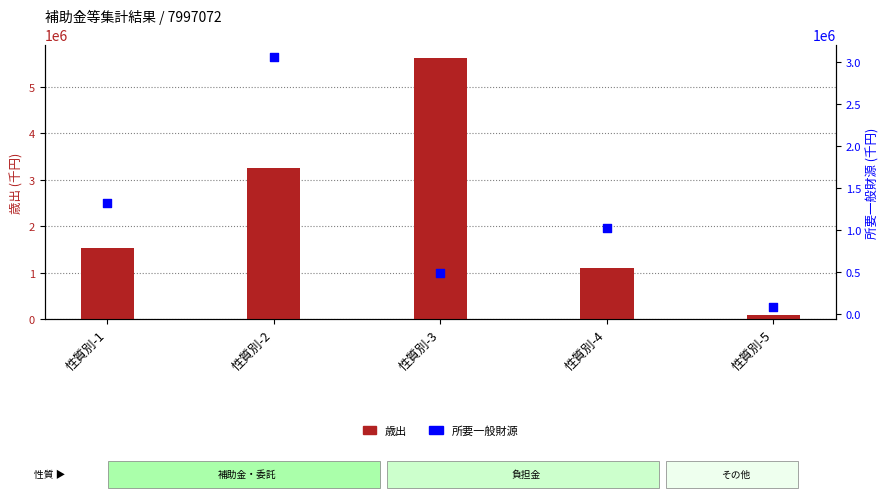

At how many categories does at least one series exceed 2268712?

2